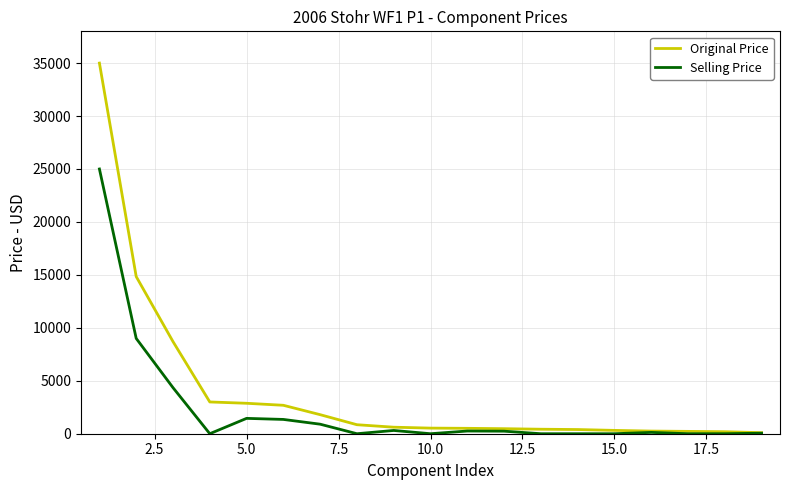

Which series has the largest range (max minus min)?

Original Price